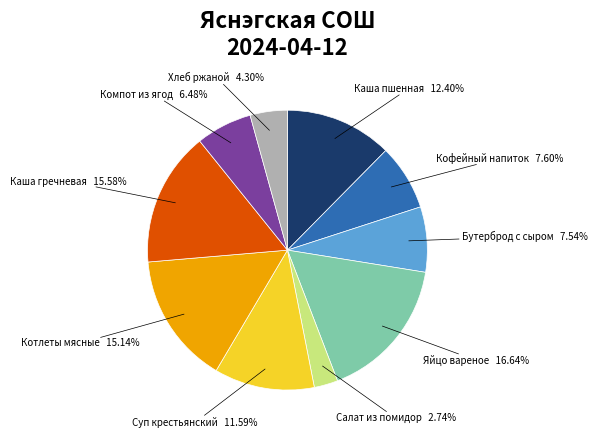

To the nearest percent, what is the difference between the largest and smallest slice percentages?

14%